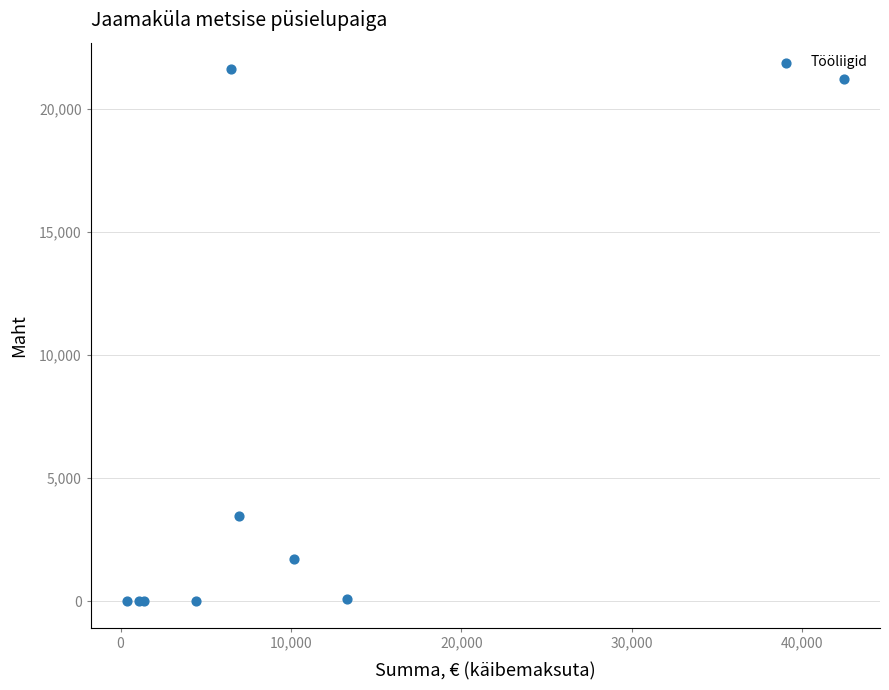

What Y value in the scatter plot is closest to 10813?

3474